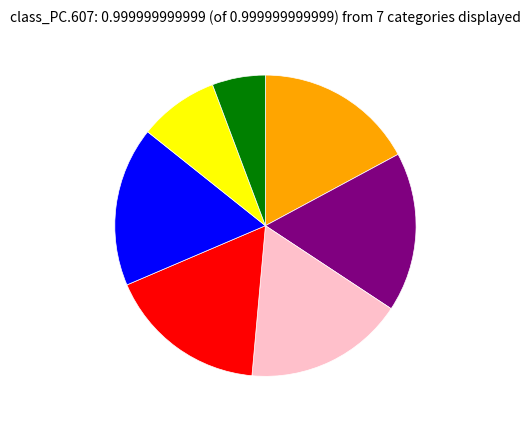

How many slices are in this pie chart?

7